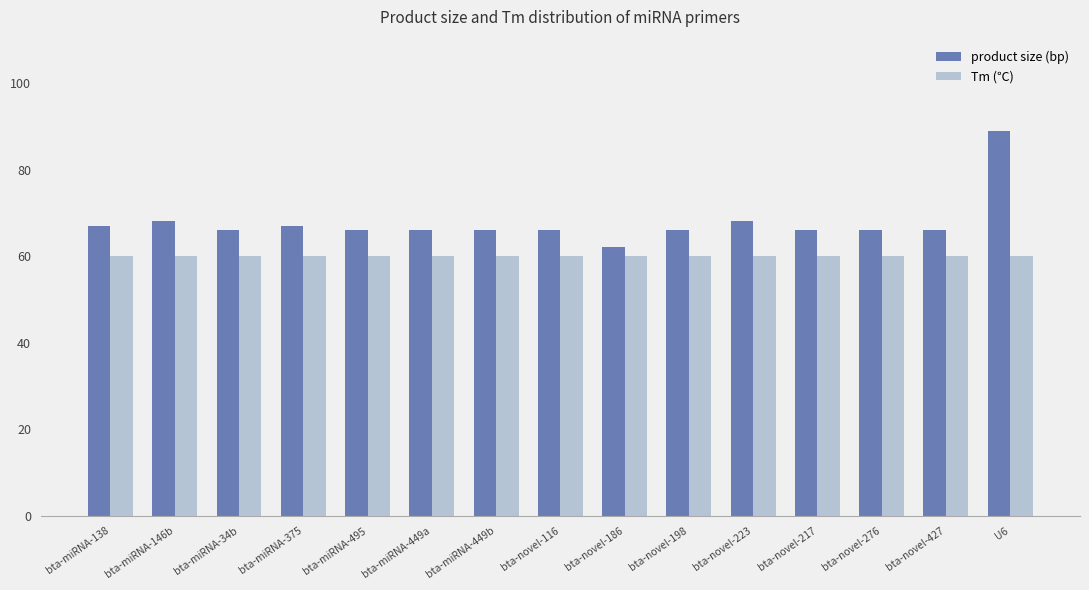

List the series in order of their peak value, highest first.

product size (bp), Tm (℃)